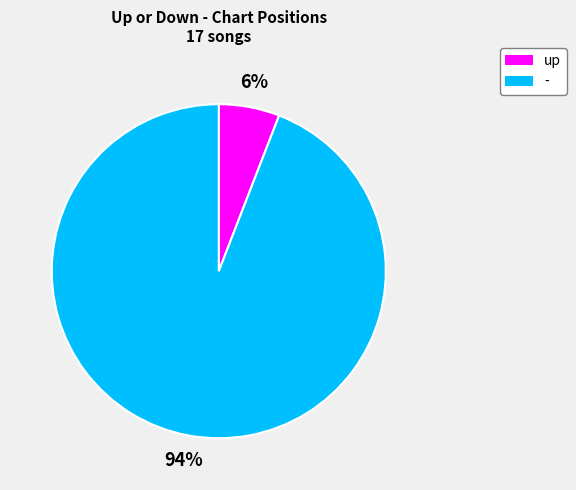

How many segments does this pie chart have?

2